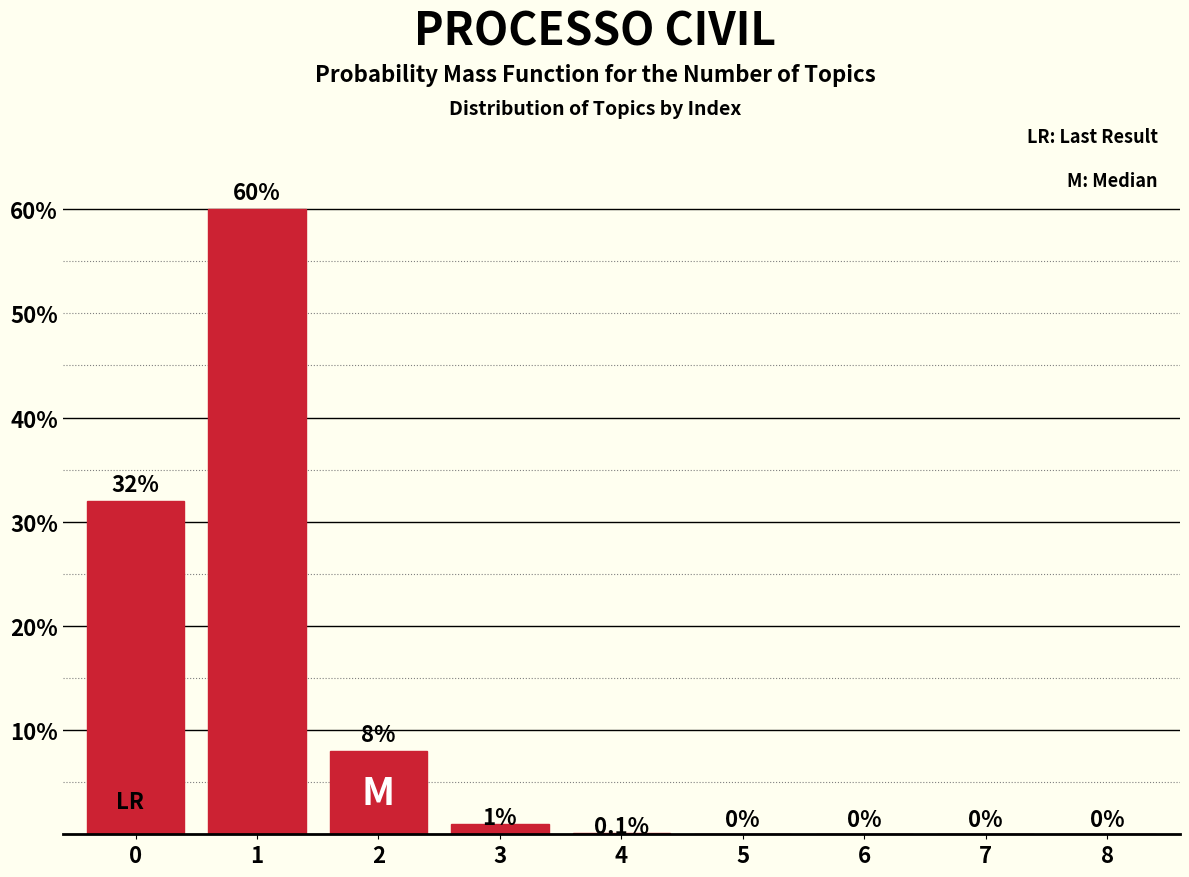

Are the bars horizontal?

No